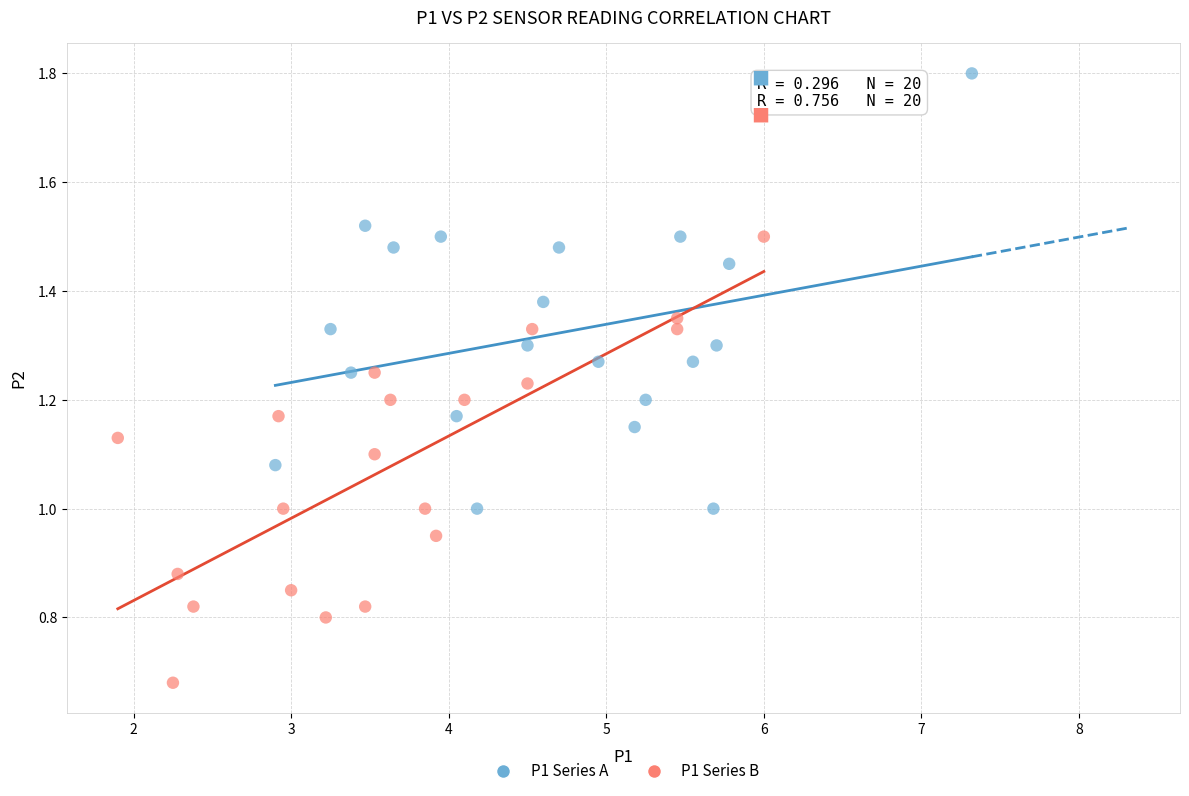

Which series contains the lowest Y value?

P1 Series B